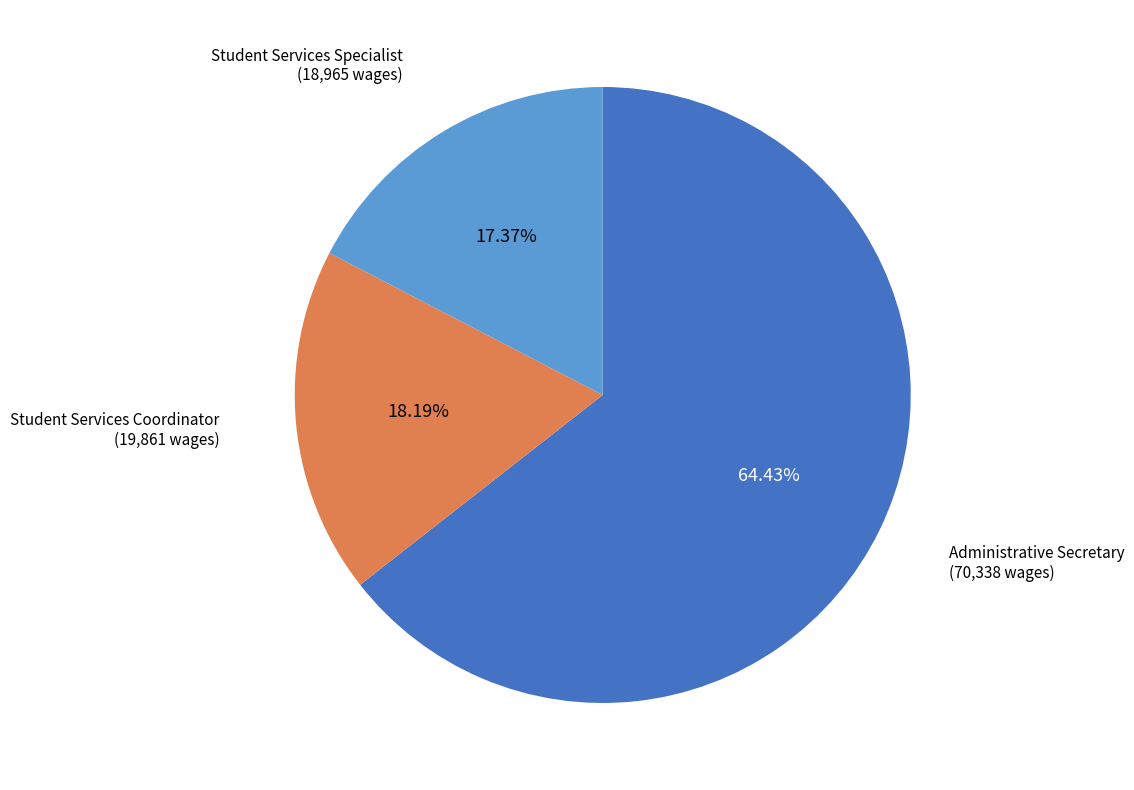

To the nearest percent, what percentage of the pie is Administrative Secretary?

64%